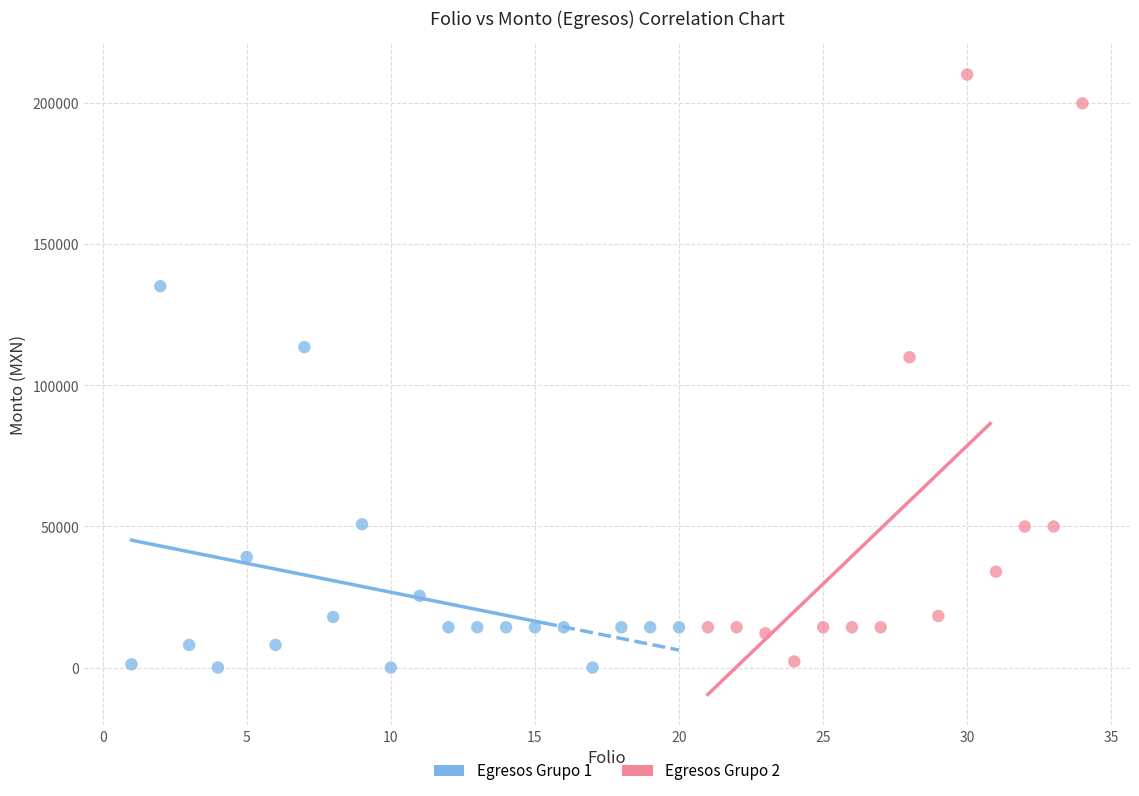

Which series reaches the maximum Y coordinate?

Egresos Grupo 2